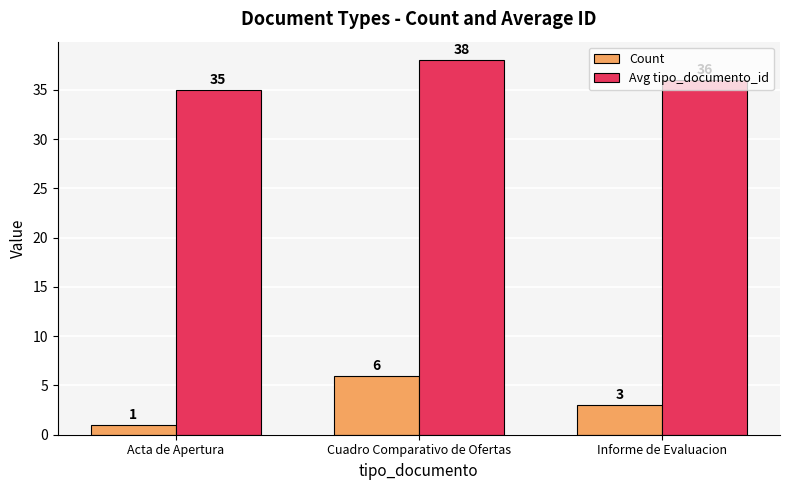

What is the difference between the highest and lowest values at Informe de Evaluacion?

33